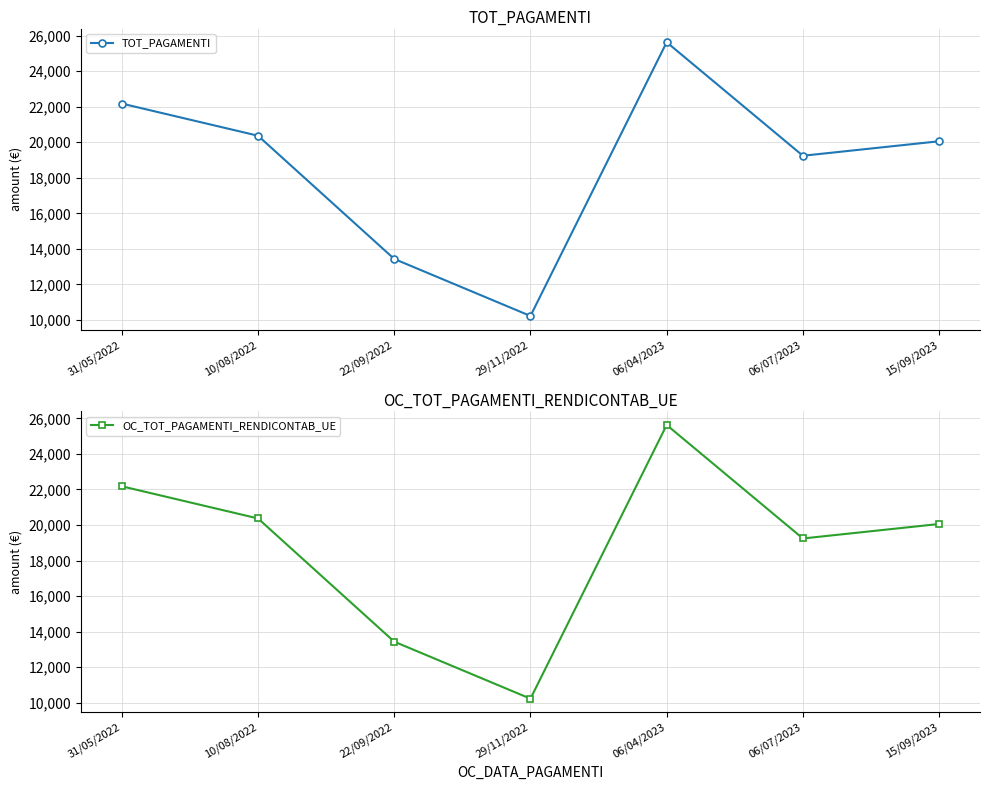

Does the chart display data point markers on the line(s)?

Yes